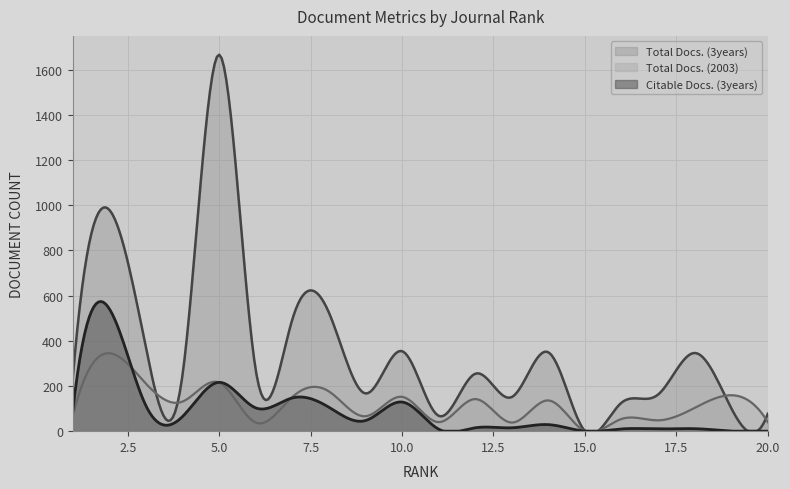

List the series in order of their peak value, lowest first.

Total Docs. (2003), Citable Docs. (3years), Total Docs. (3years)